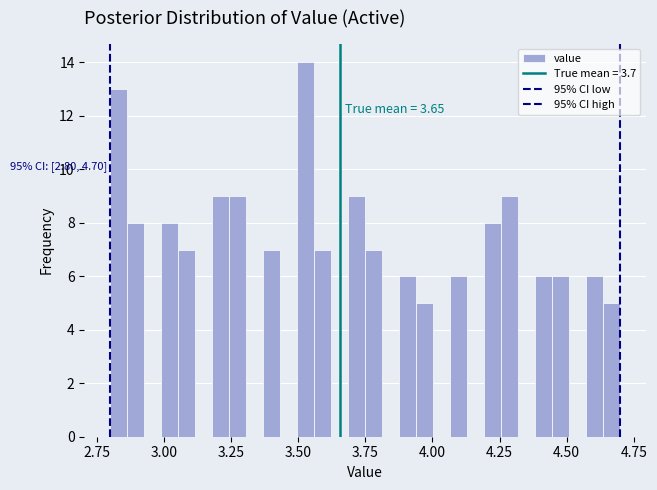

Around what value on the x-axis is the tallest bar? Give the approximate position of its centre, as read against the axis.

3.55